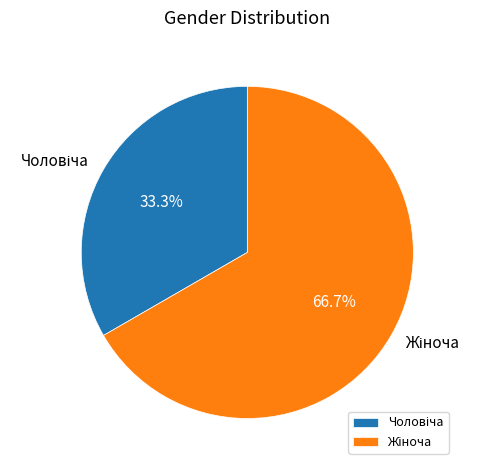

Is there a majority slice in this chart?

Yes